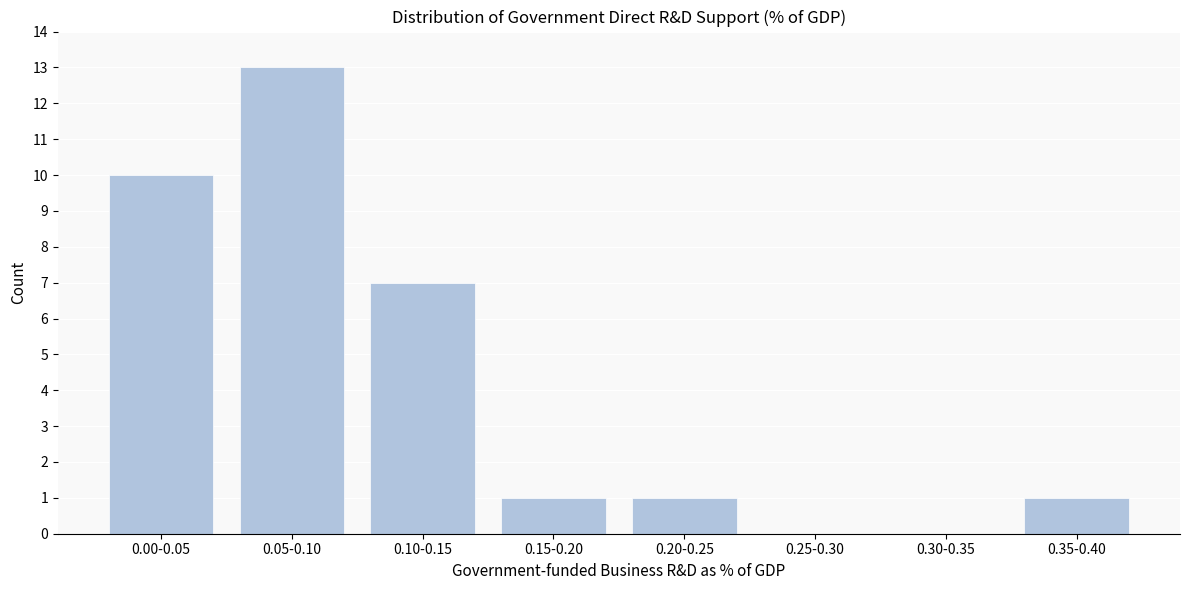

Reading left to right, what are all the values shown in this chart?

0.00-0.05=10	0.05-0.10=13	0.10-0.15=7	0.15-0.20=1	0.20-0.25=1	0.25-0.30=0	0.30-0.35=0	0.35-0.40=1